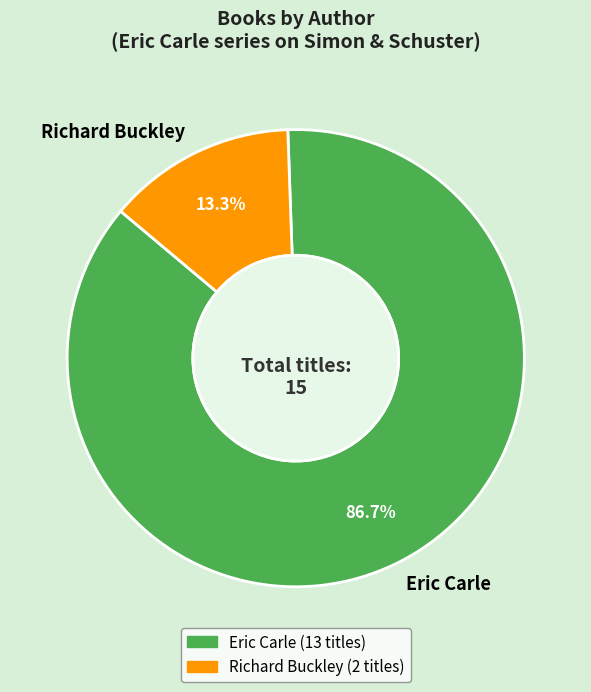

Is Richard Buckley the majority of the pie?

No